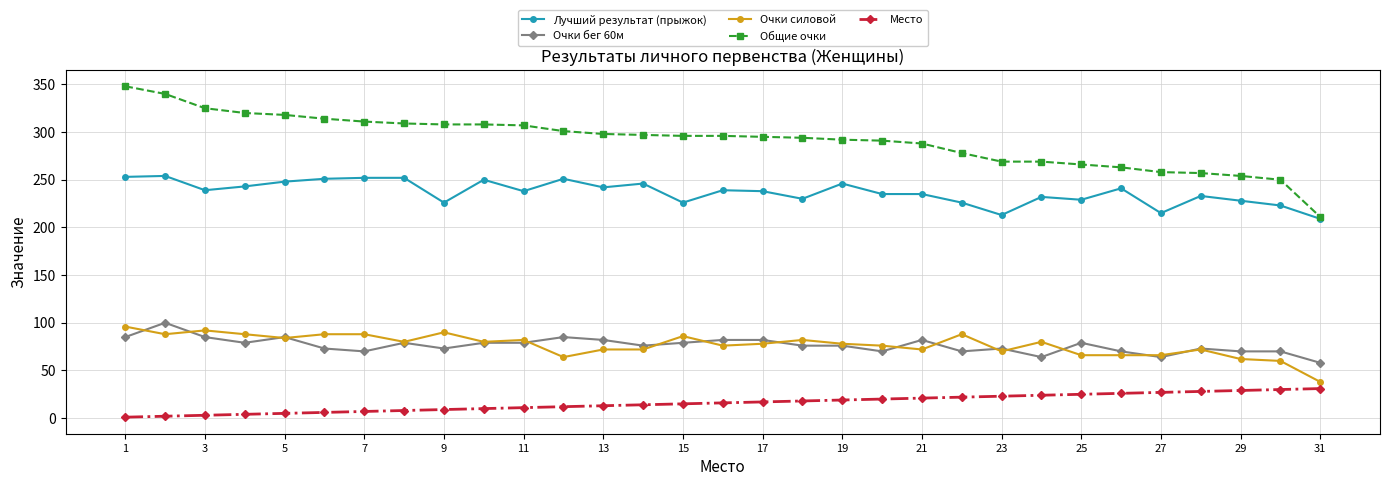

At how many categories does at least one series exceed 53?

31